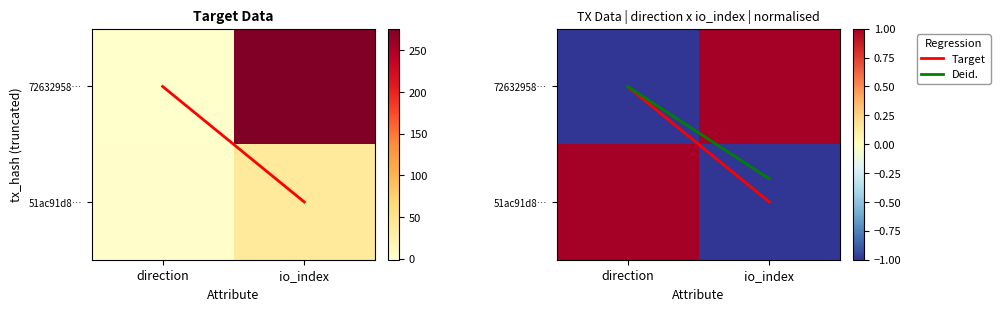

Rank the series by their maximum value, from lowest to highest.

Deid., 51ac91d8…, 72632958…, Target